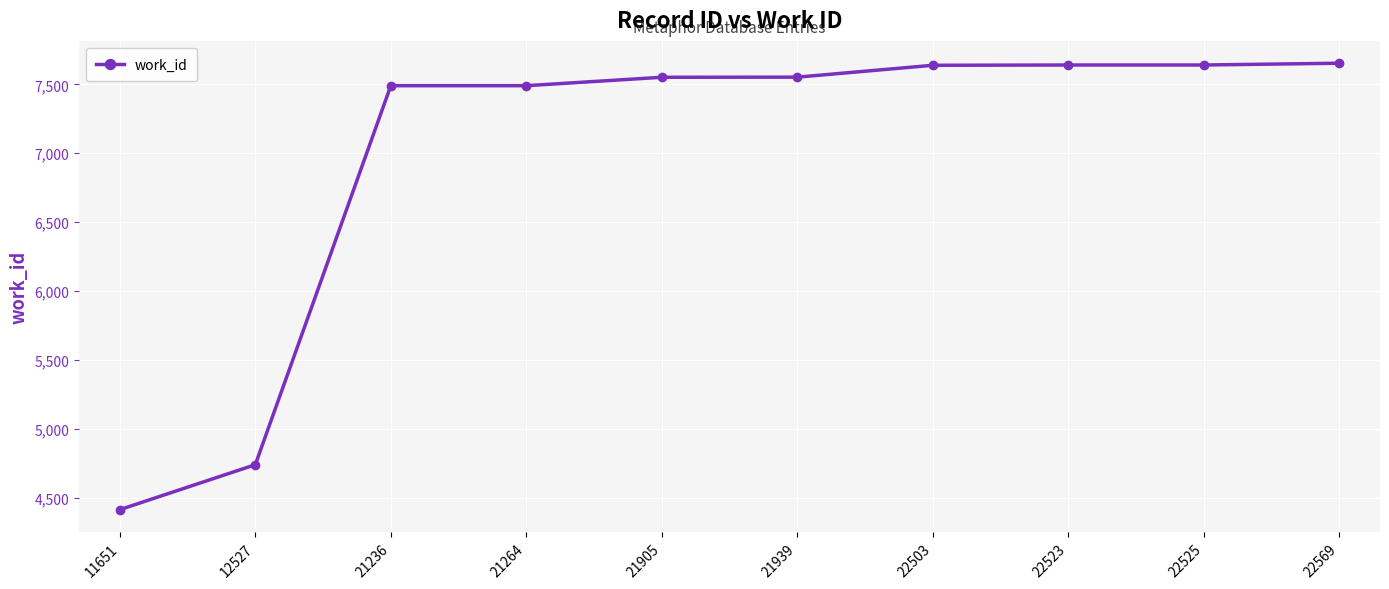

What is the difference between the values at 21264 and 12527?

2748